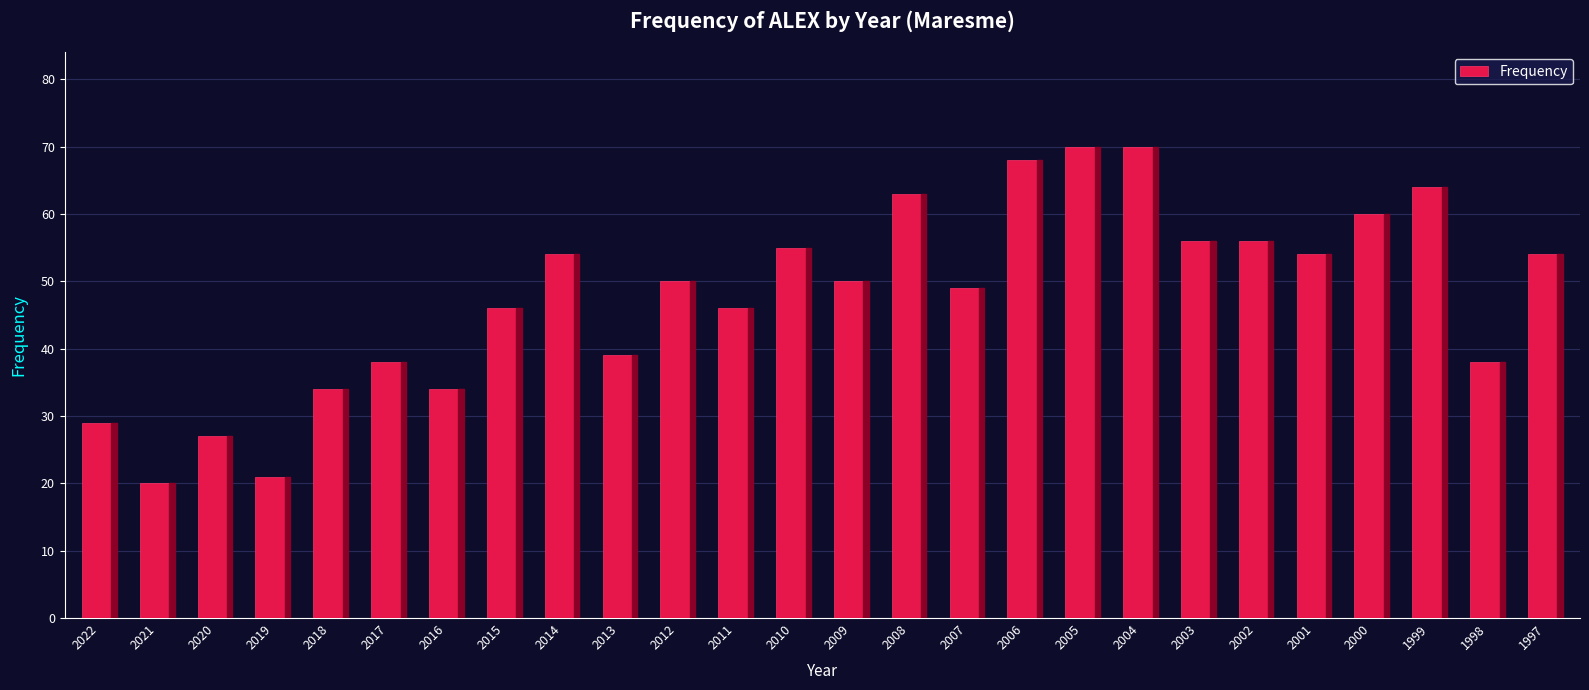

The chart shows a value of 46 at 2015. True or false?

True